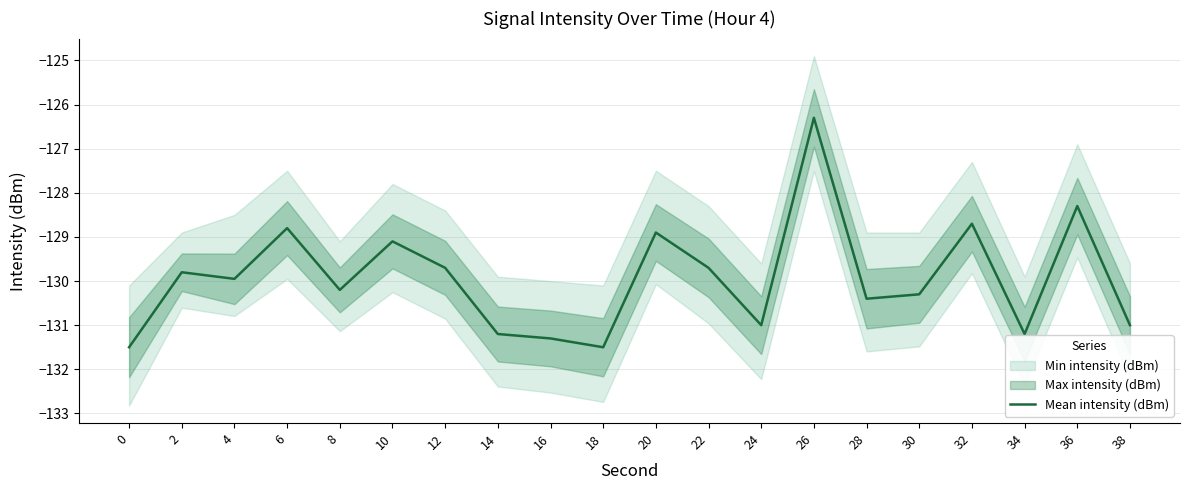

The chart shows a value of -62.6 at 8. True or false?

False